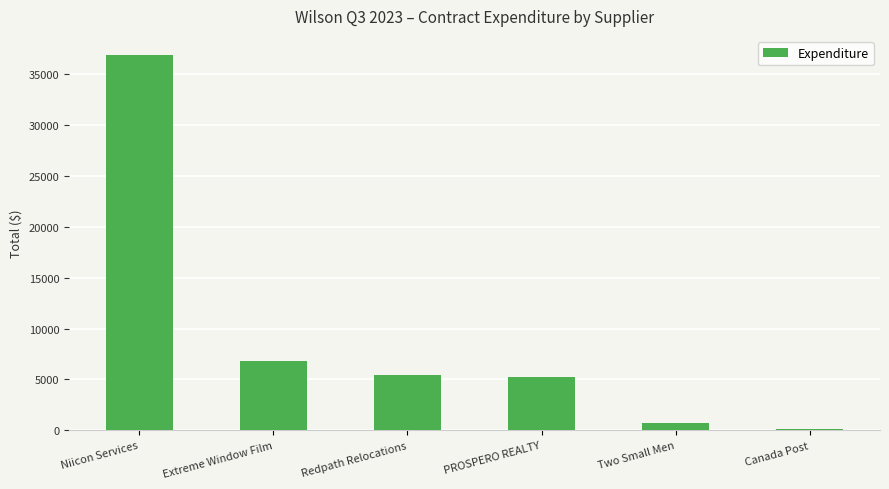

Which has a higher value, Niicon Services or PROSPERO REALTY?

Niicon Services